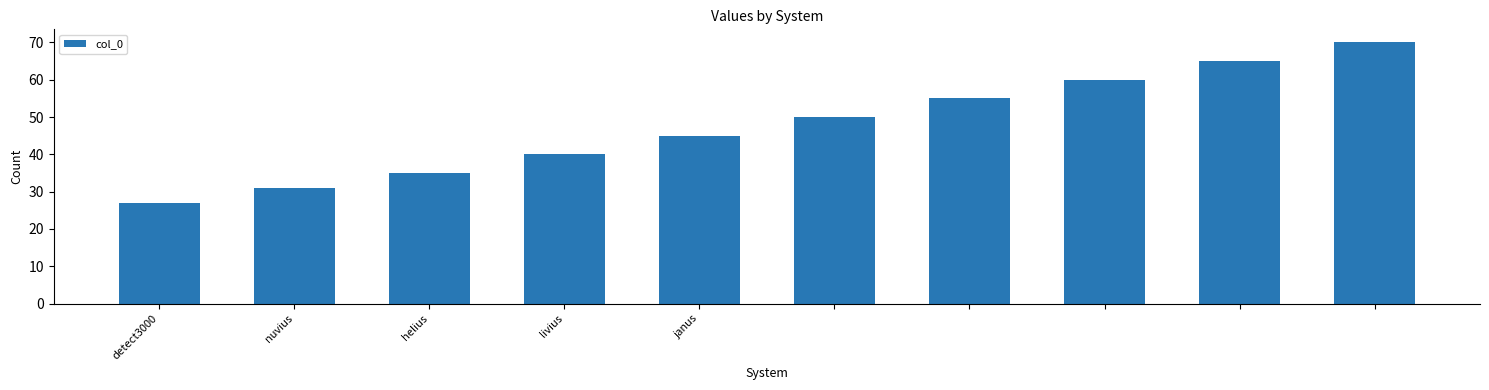

What is the difference between the second highest and second lowest values?

34